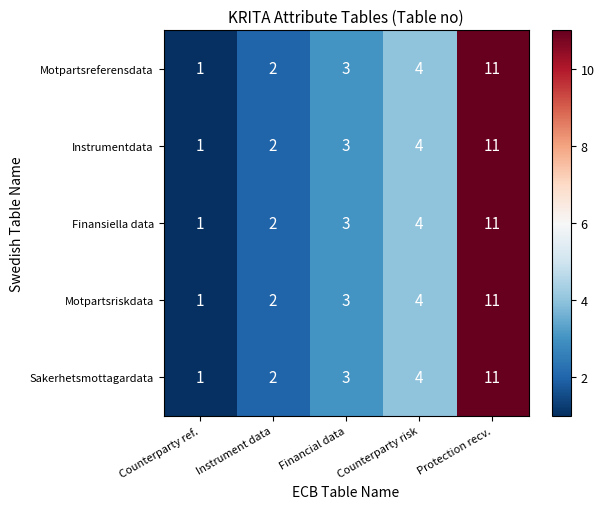

What value does the Instrumentdata series have at Counterparty risk?

4